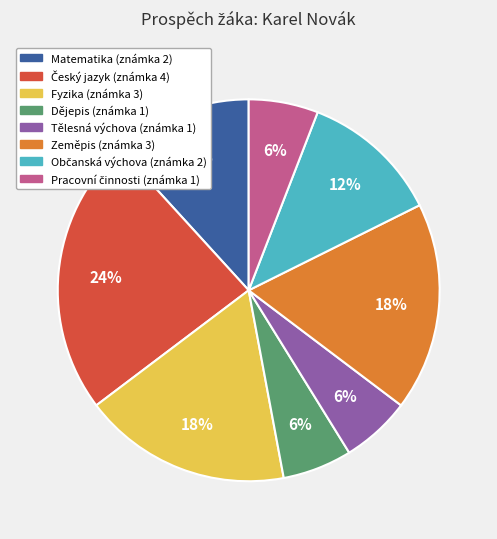

Is Zeměpis the majority of the pie?

No